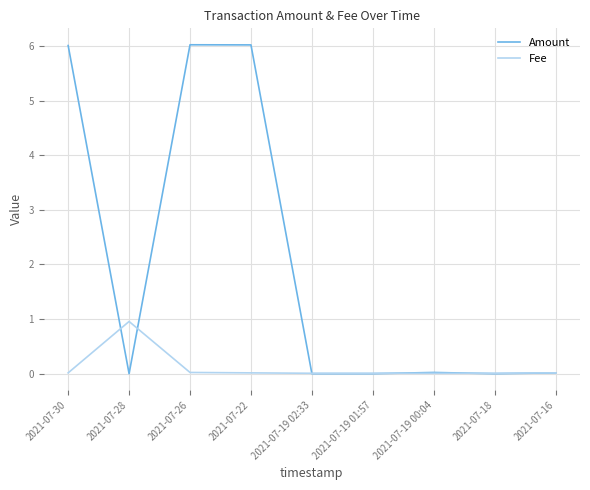

The Amount series shows 2.3 at 2021-07-19 02:33. True or false?

False